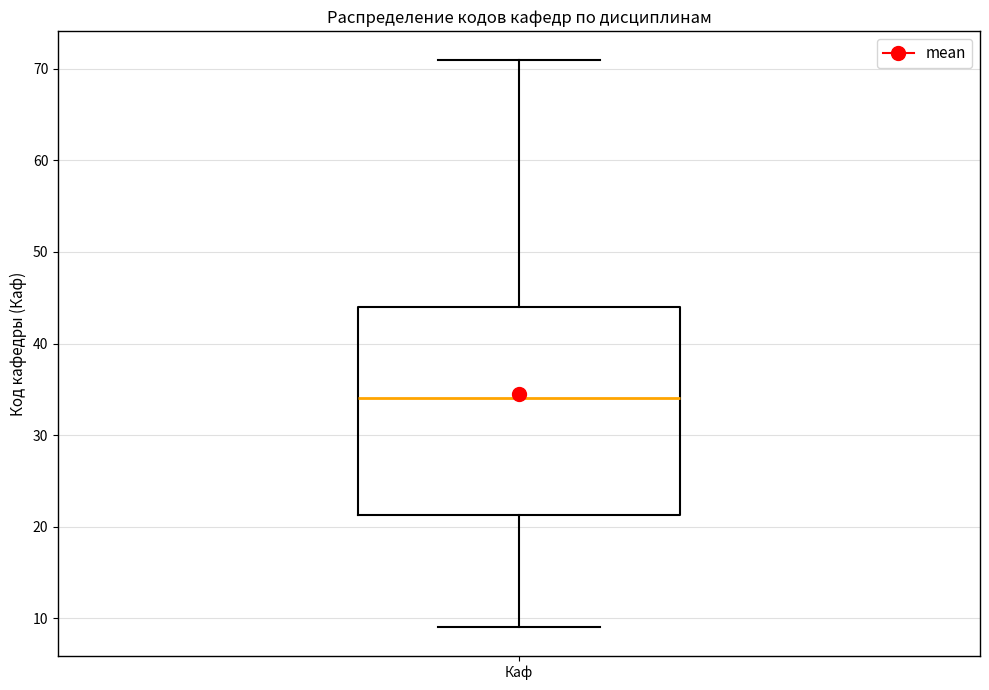

Transcribe this box plot: give where the median line is, the range the box spans, and where the two whiskers end, as read against the y-axis. The values are not printed on the chart, so give them approximately, as read against the axis.

median 34, box 21 to 44, whiskers 9 to 71